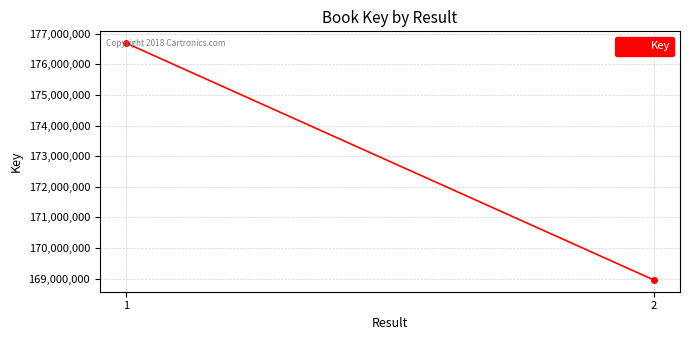

The value at 1 is 176694761. True or false?

True